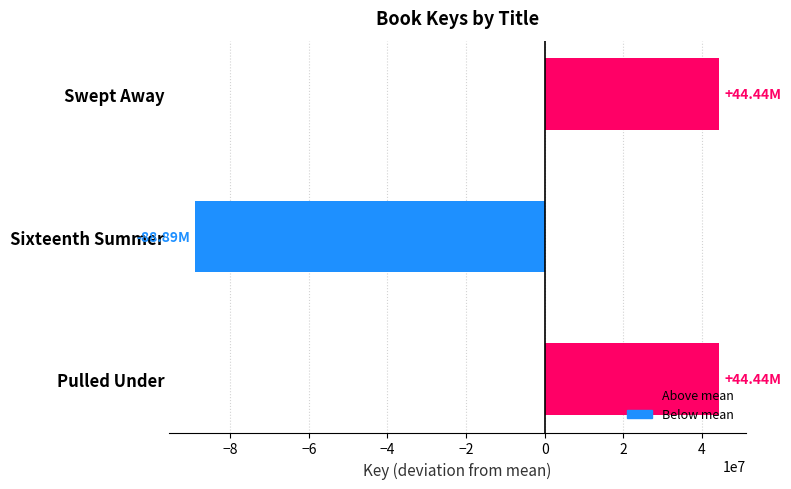

What is the difference between the maximum and minimum values?

133329116.0